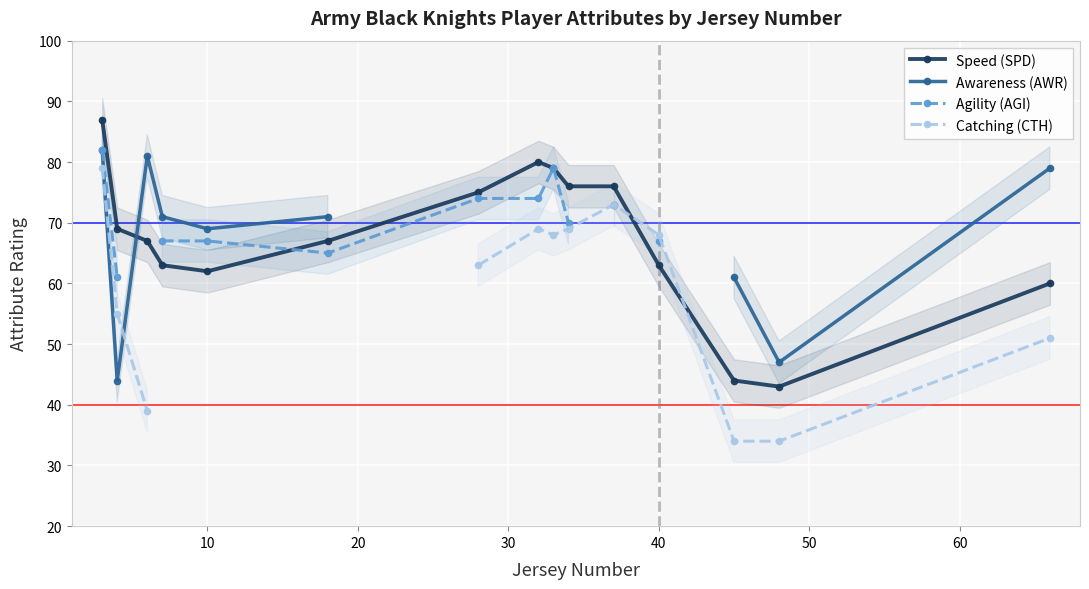

What is the minimum value for Speed (SPD)?

43